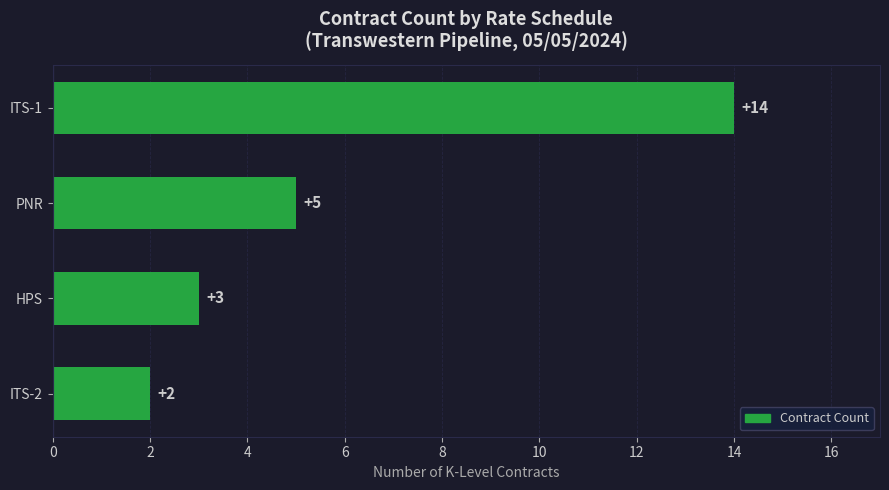

What is the approximate value at PNR, to the nearest 5?

5